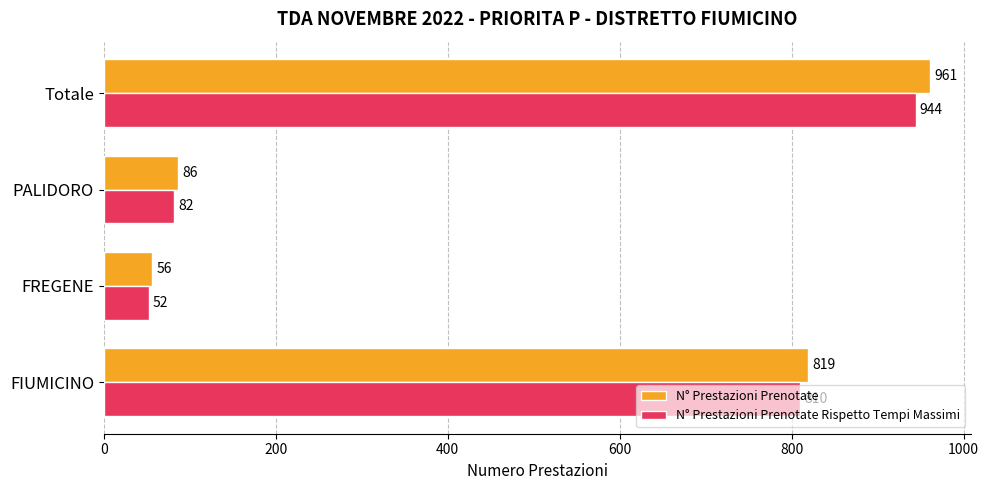

What is the sum of the N° Prestazioni Prenotate values at PALIDORO and Totale?

1047